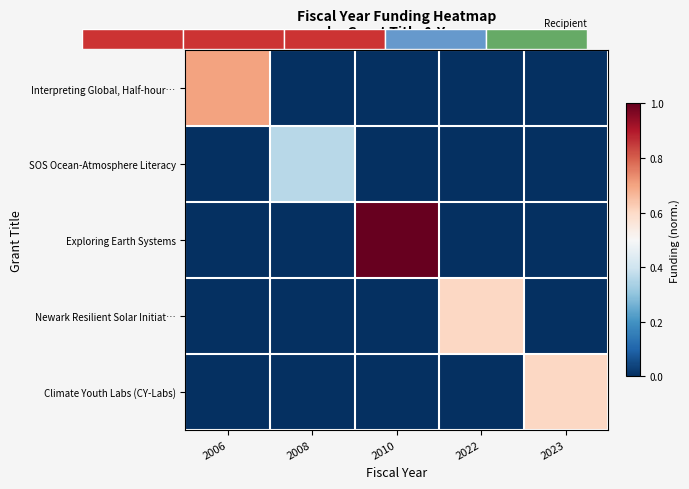

The value of Climate Youth Labs (CY-Labs) at 2006 is -0.4. True or false?

False